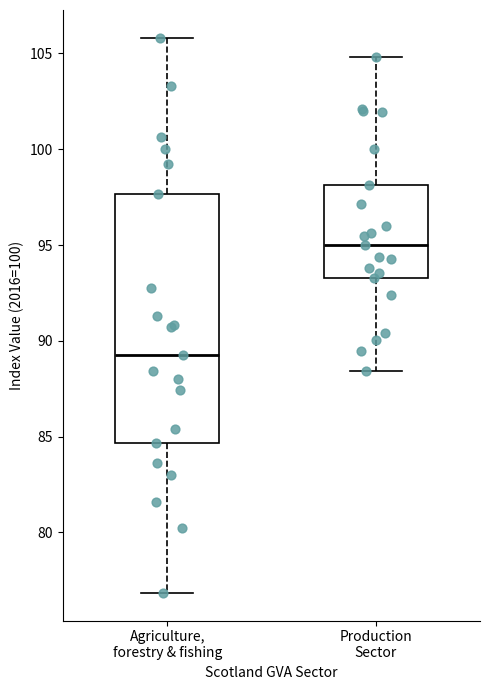

Reading left to right, transcribe this box plot: for each box, give where its median line is, the range the box spans, and where its two whiskers end, as read against the y-axis. The values are not printed on the chart, so give them approximately, as read against the axis.

Agriculture, forestry & fishing: median 89.0, box 84.5 to 97.5, whiskers 77.0 to 106.0
Production Sector: median 95.0, box 93.5 to 98.0, whiskers 88.5 to 105.0